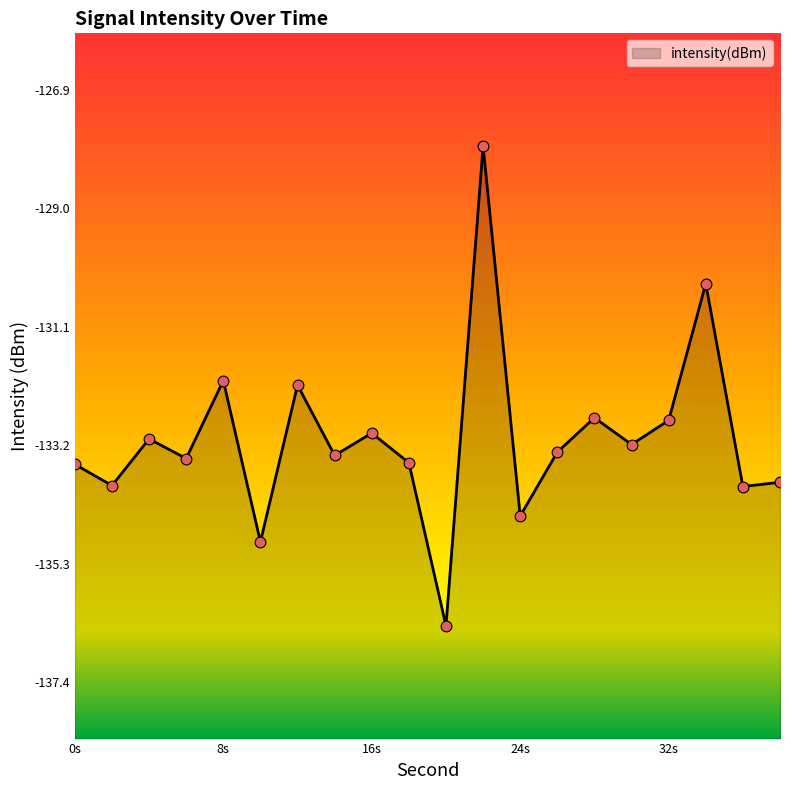

What is the change in value from 0 to 12?

+1.4